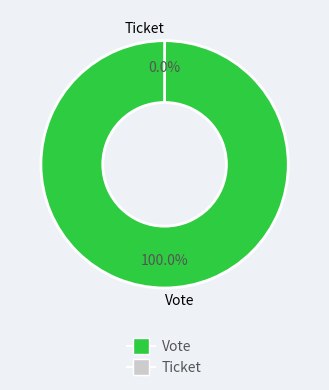

To the nearest percent, what is the combined percentage of Ticket (io_index=0) and Vote (io_index=1)?

100%